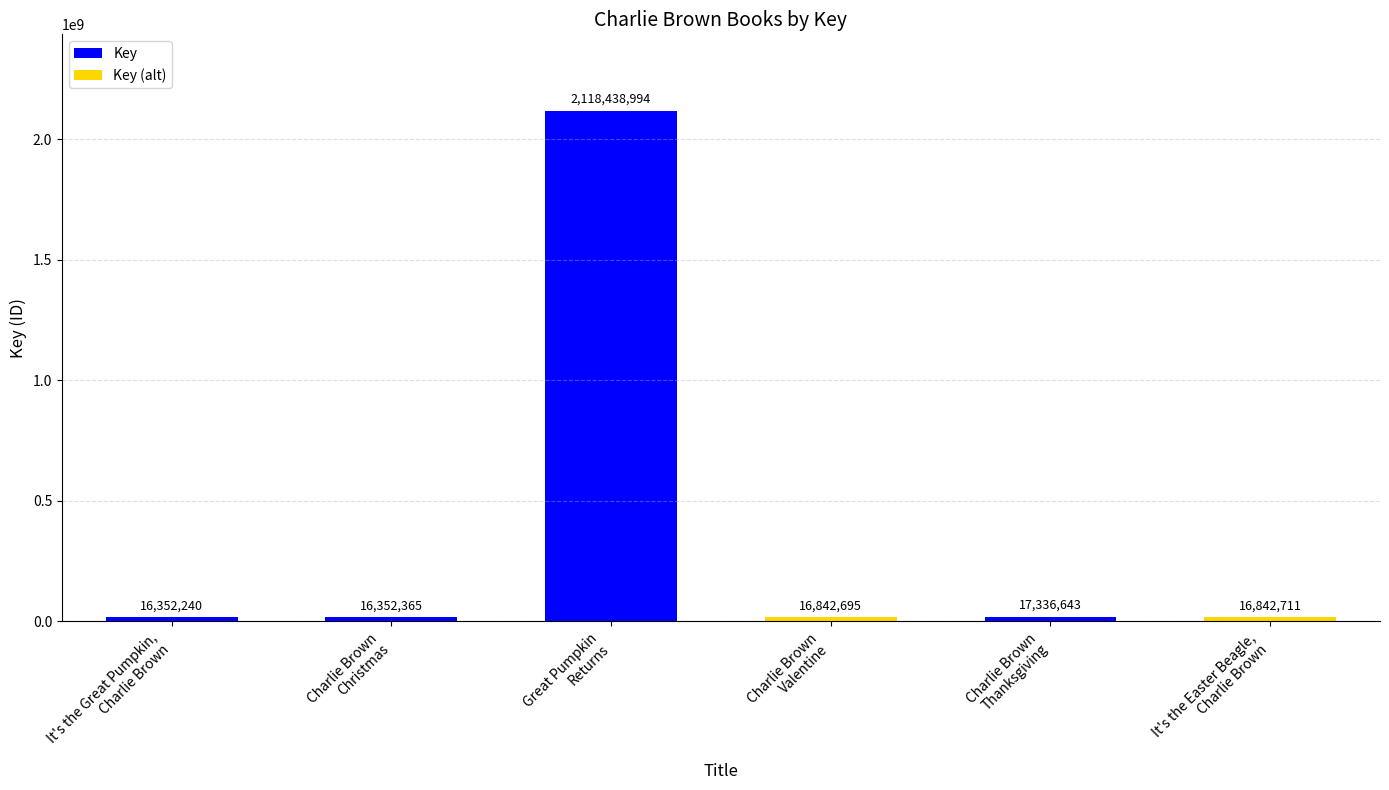

Rank the categories by value from lowest to highest.

It's the Great Pumpkin,
Charlie Brown, Charlie Brown
Christmas, Charlie Brown
Valentine, It's the Easter Beagle,
Charlie Brown, Charlie Brown
Thanksgiving, Great Pumpkin
Returns